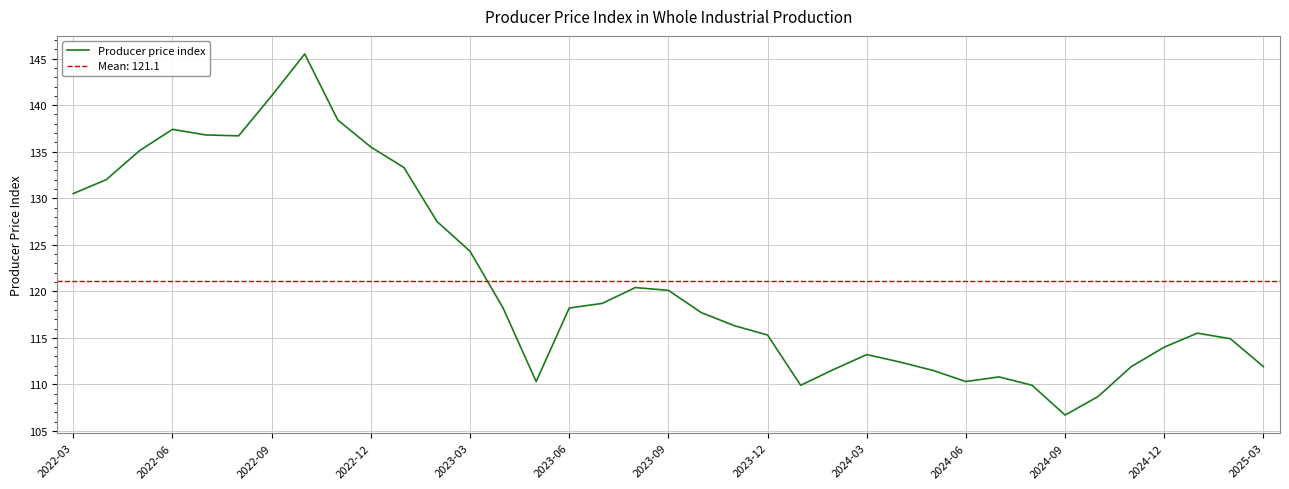

What is the minimum value shown in the chart?

106.7